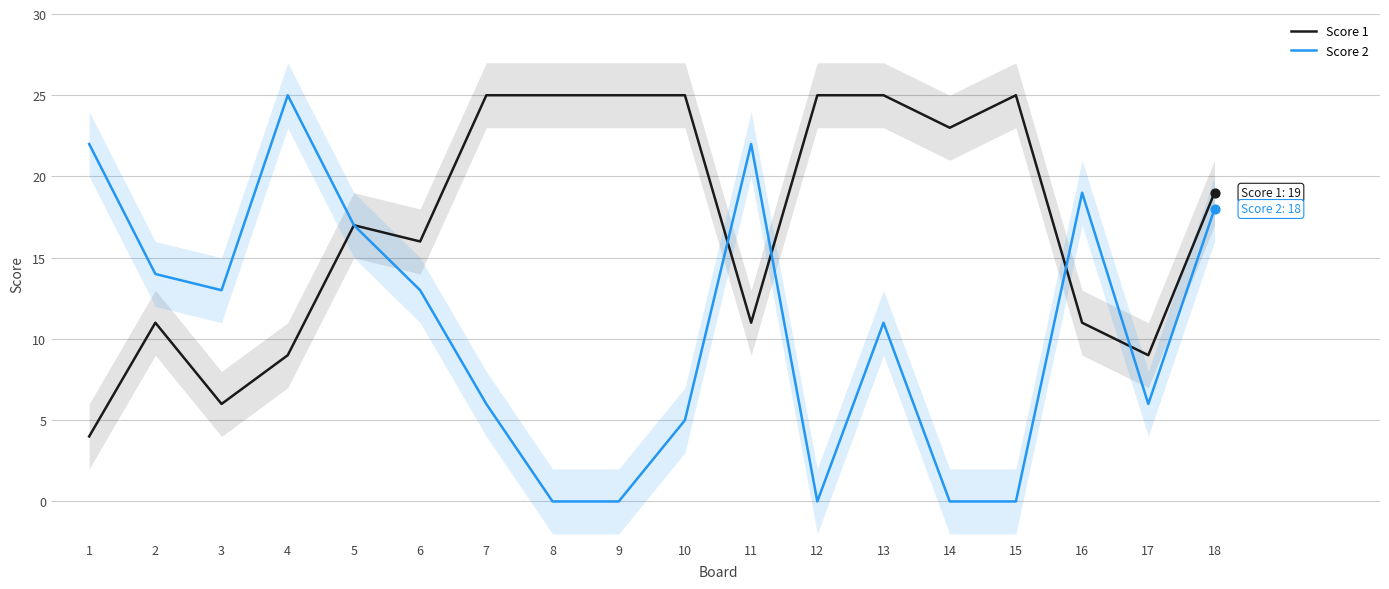

At how many categories does at least one series exceed 6?

18